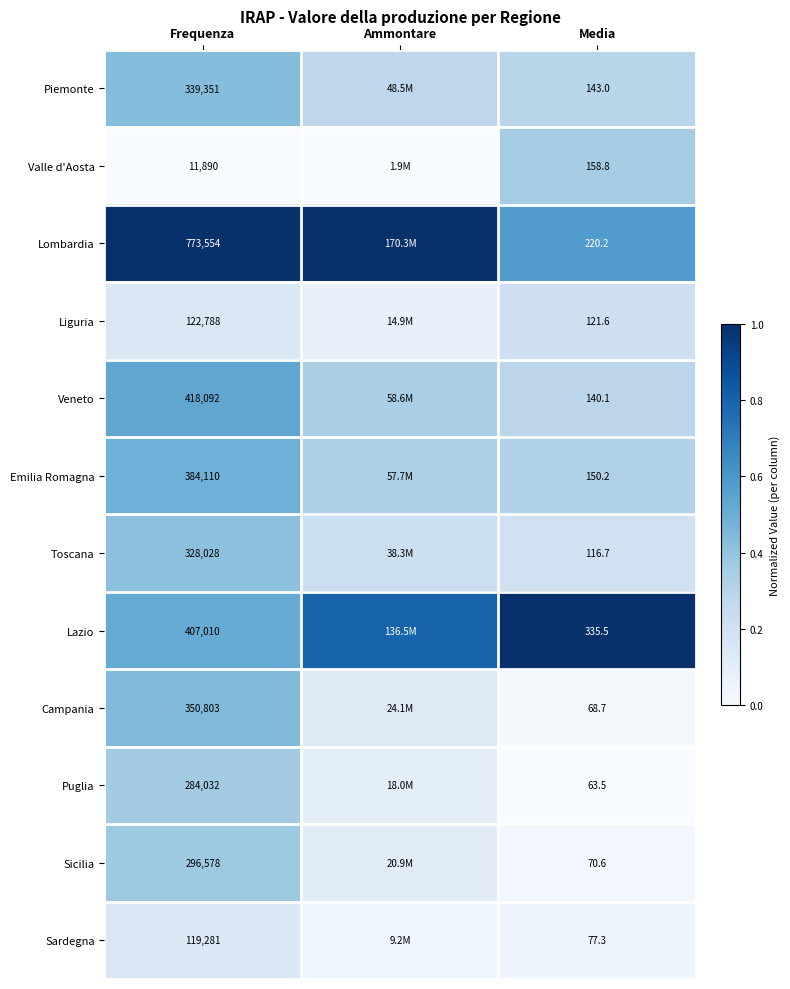

Between Frequenza and Media, which series saw the biggest shift?

Lombardia